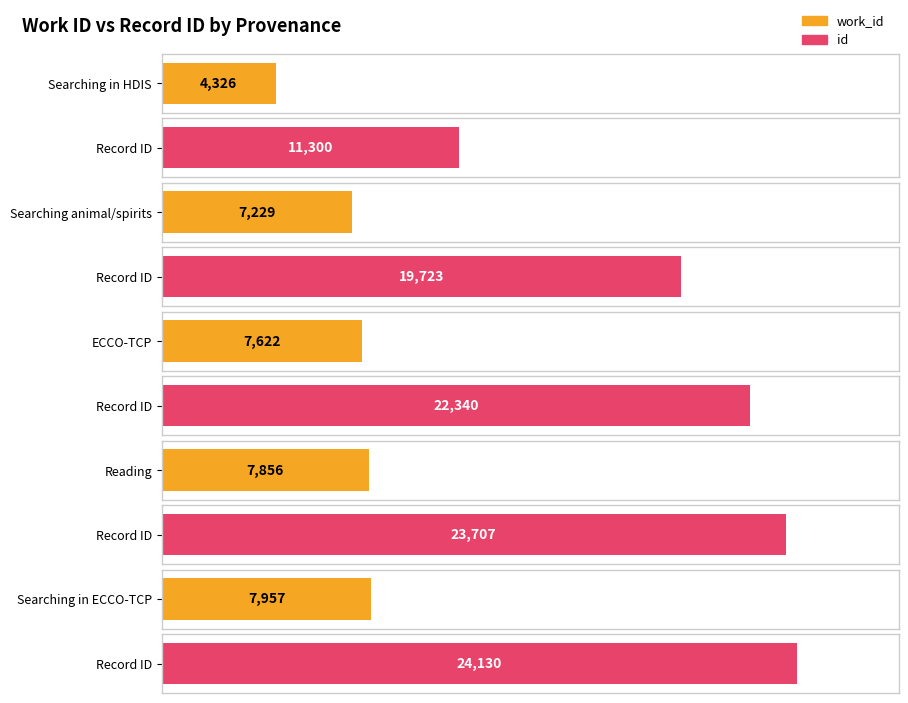

What is the value of the work_id bar at the 3rd from the left?

7622